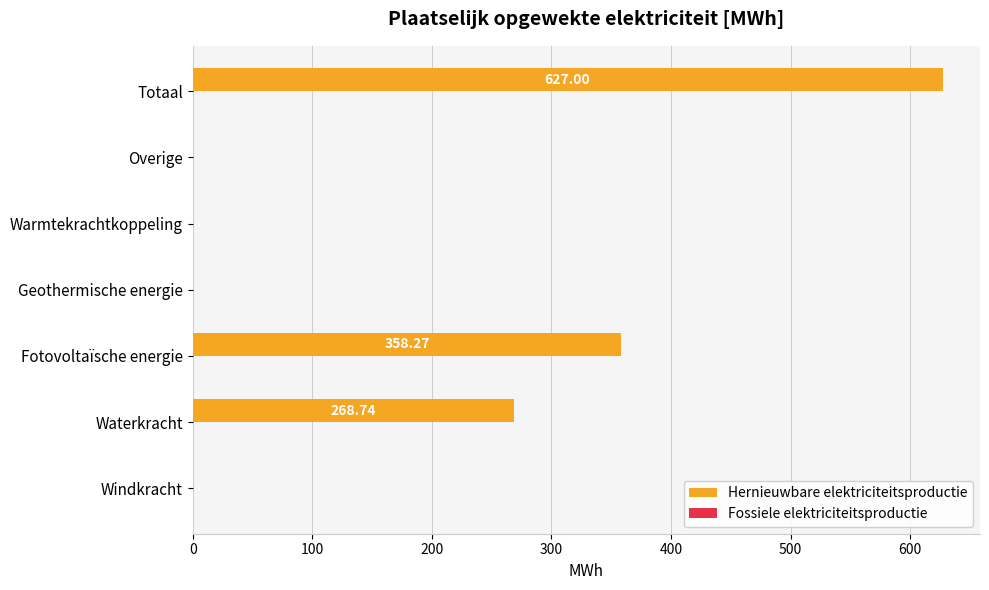

What is the sum of all values?

1254.0